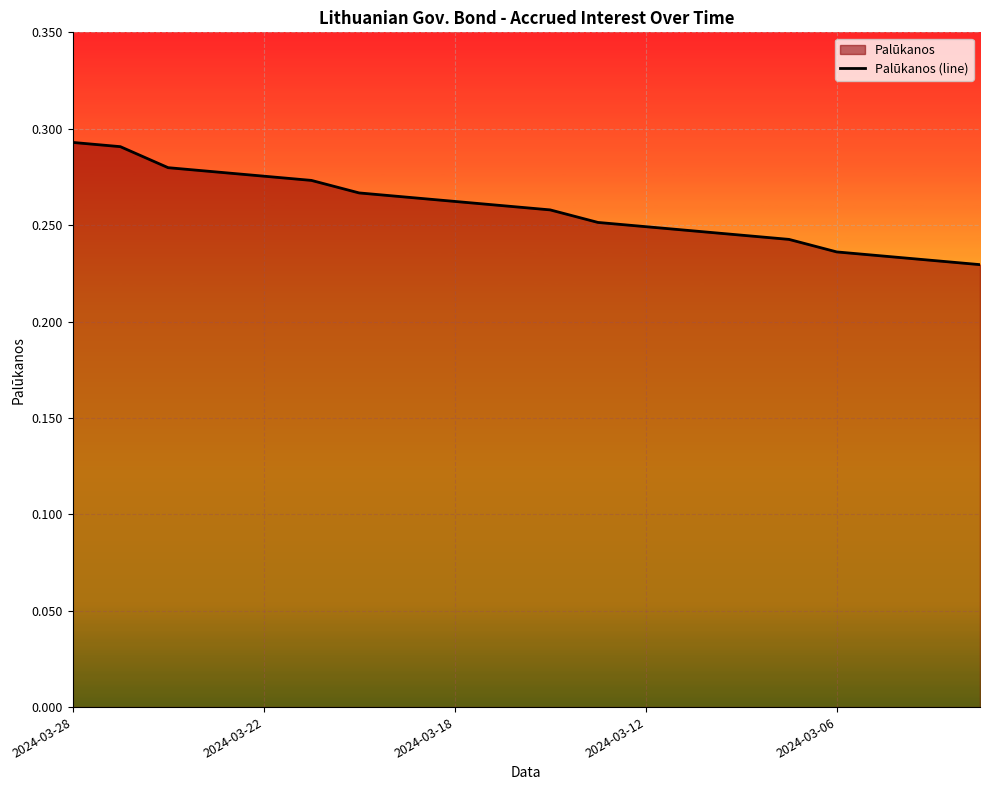

What is the difference between the maximum and second lowest values?

0.1